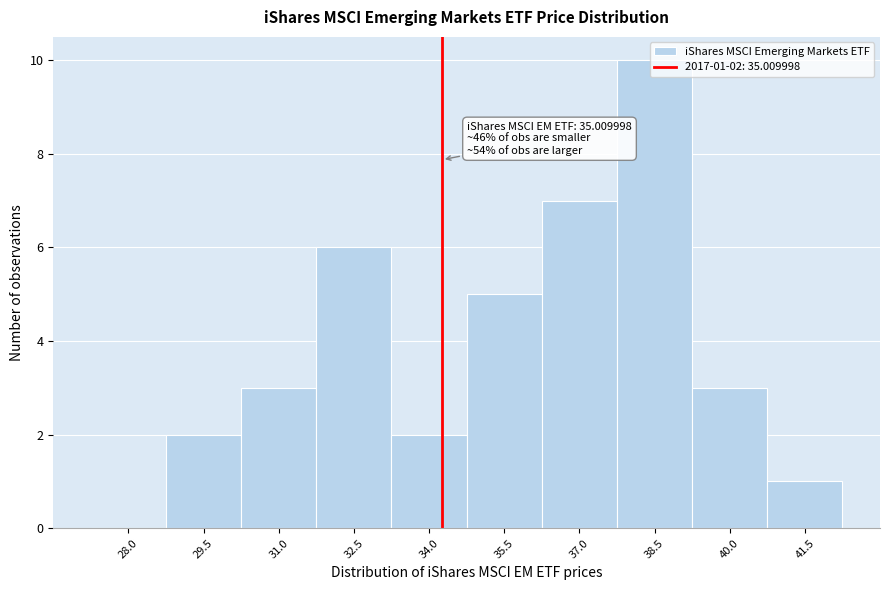

What is the sum of all values?

39